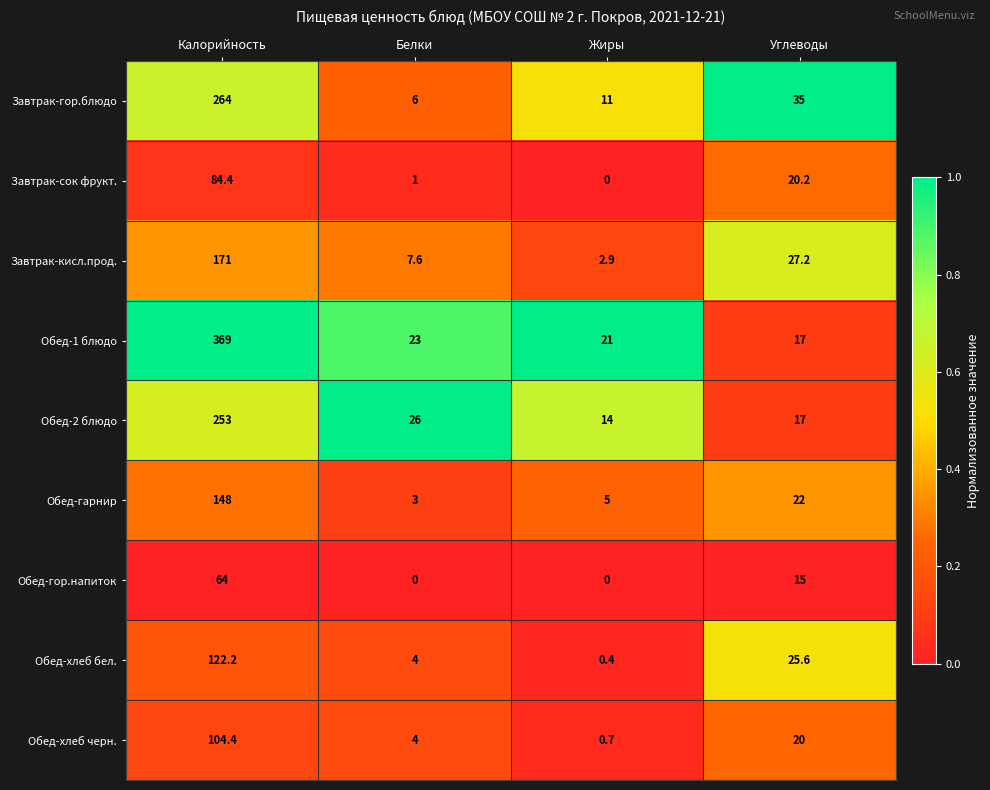

Rank the categories by Обед-2 блюдо value from lowest to highest.

Жиры, Углеводы, Белки, Калорийность